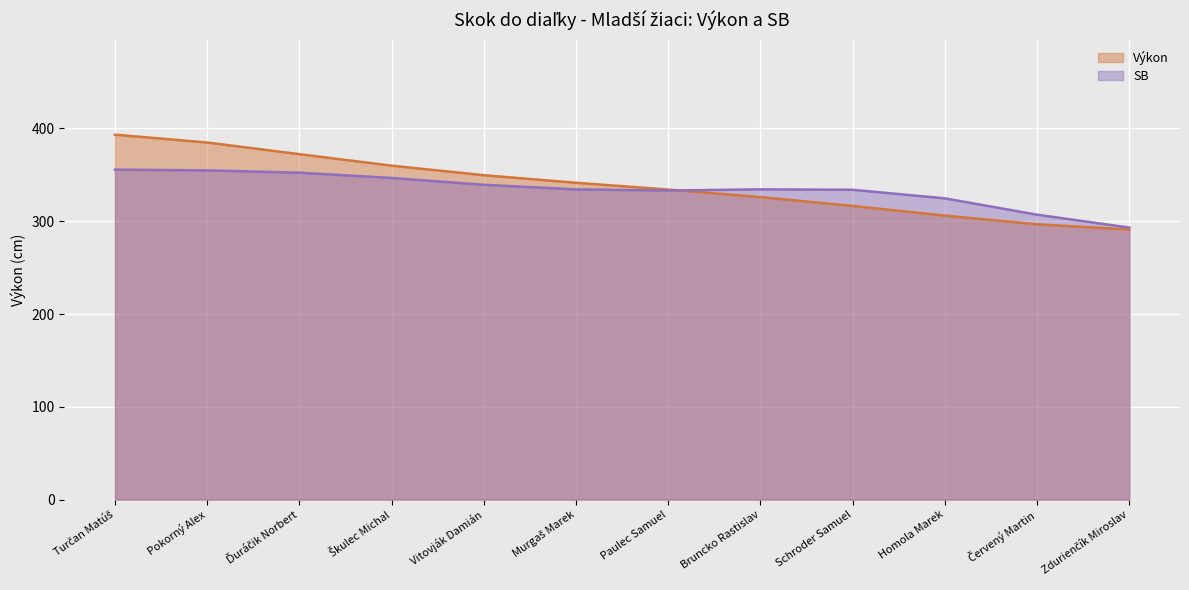

Where does the data first go above 341?

Turčan Matúš